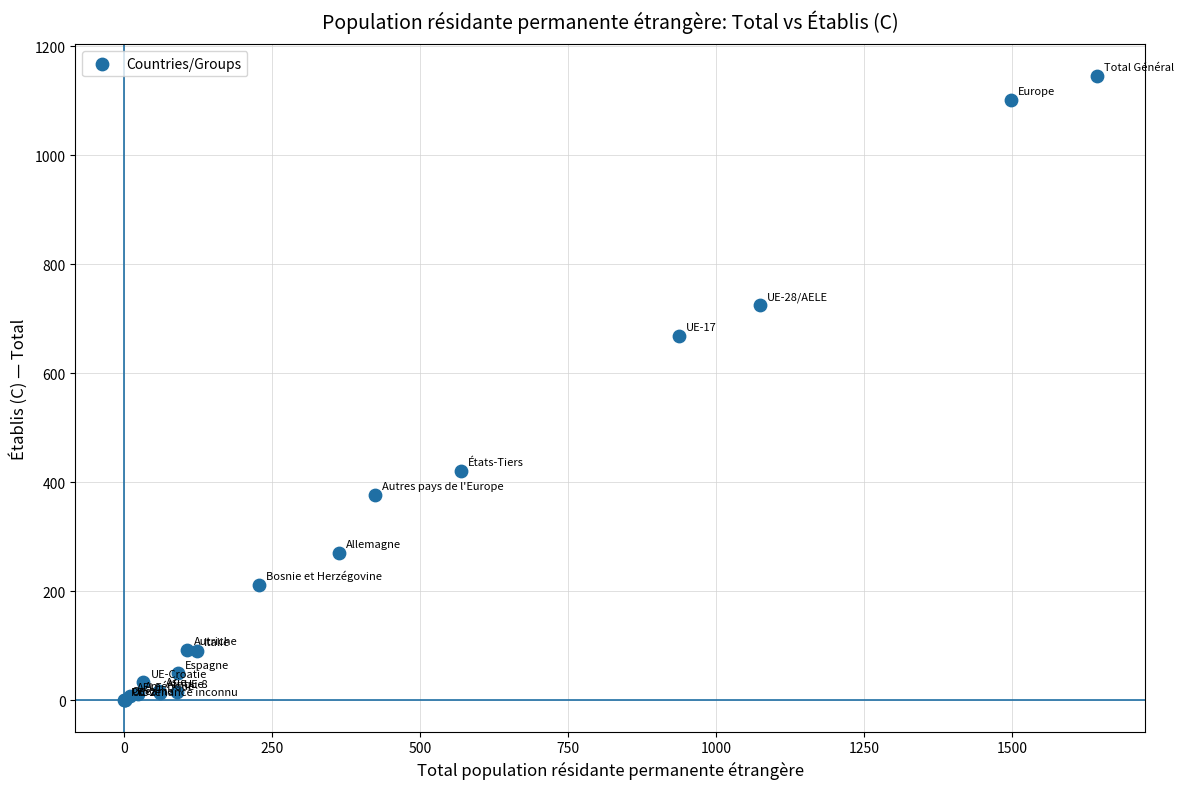

What Y value in the scatter plot is closest to 573?

669